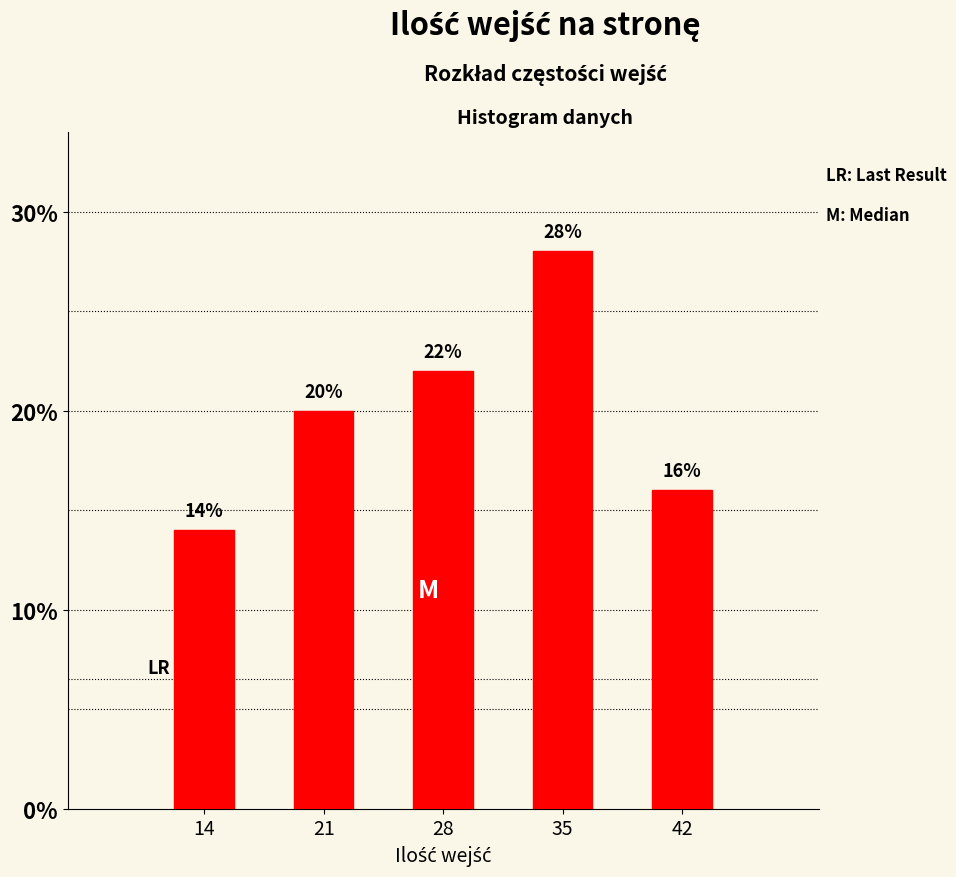

Reading left to right, extract all data points from this chart.

14.0	20.0	22.0	28.0	16.0